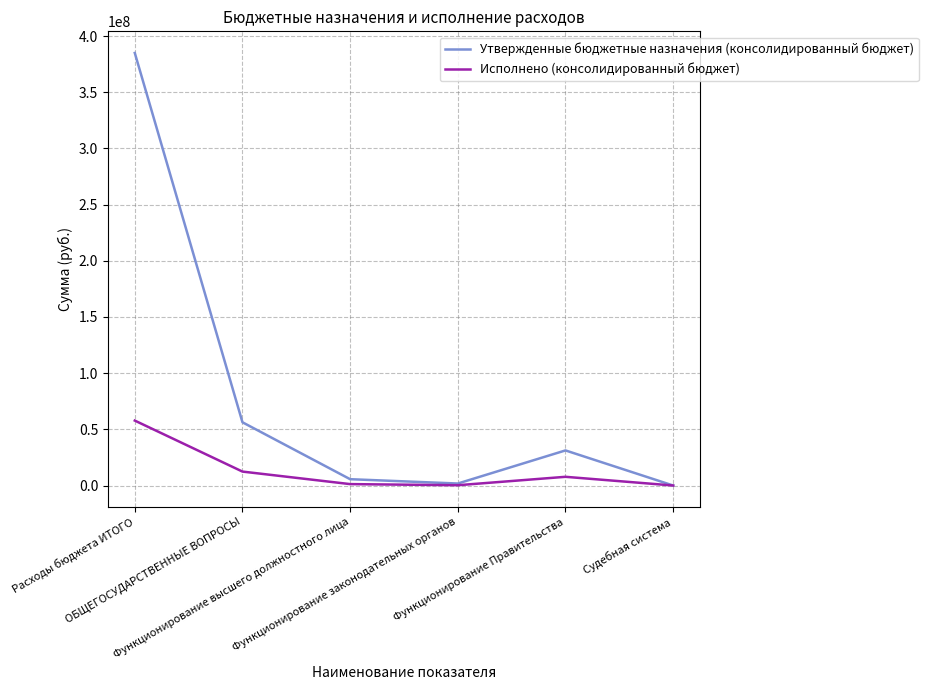

Which series has the largest total across all categories?

Утвержденные бюджетные назначения (консолидированный бюджет)